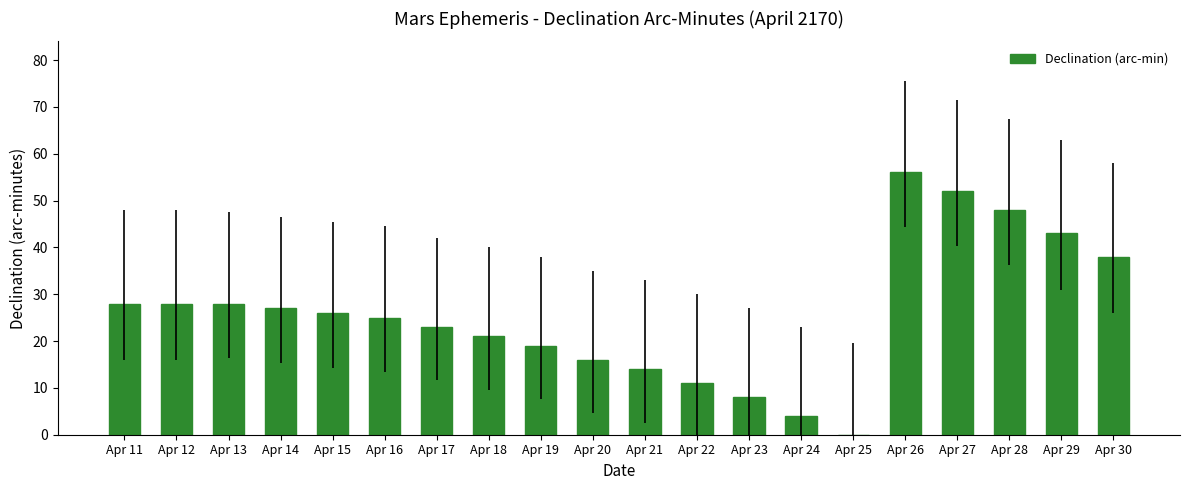

At which label does the data first exceed 26?

Apr 11